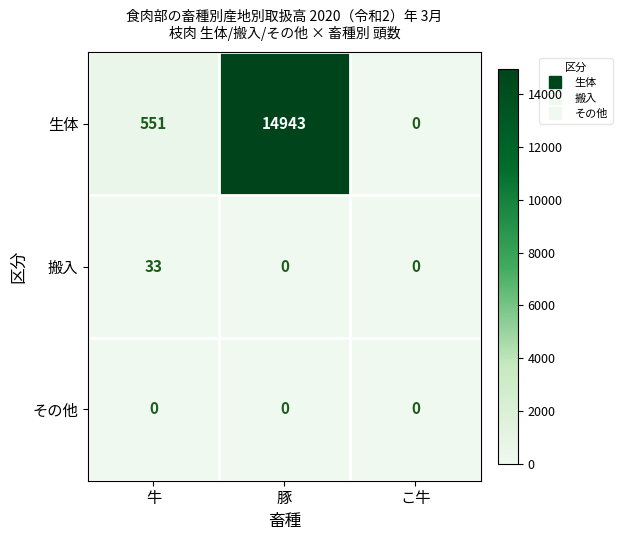

At how many categories does at least one series exceed 14050?

1